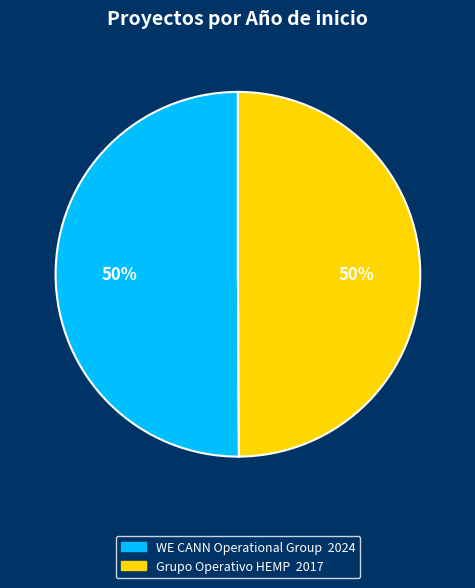

To the nearest percent, what is the combined percentage of WE CANN Operational Group and Grupo Operativo HEMP?

100%